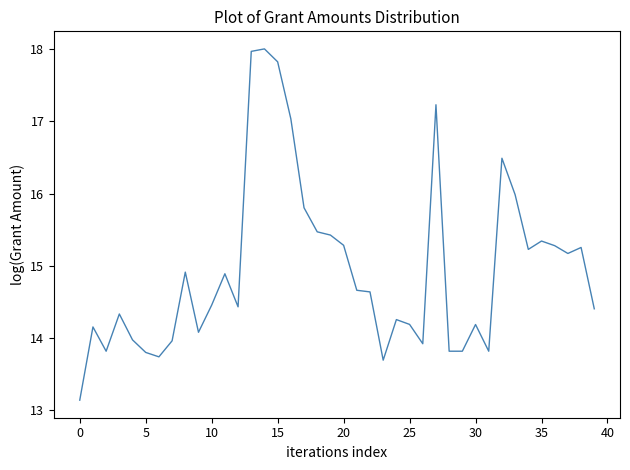

Count the number of categories in the chart.

40